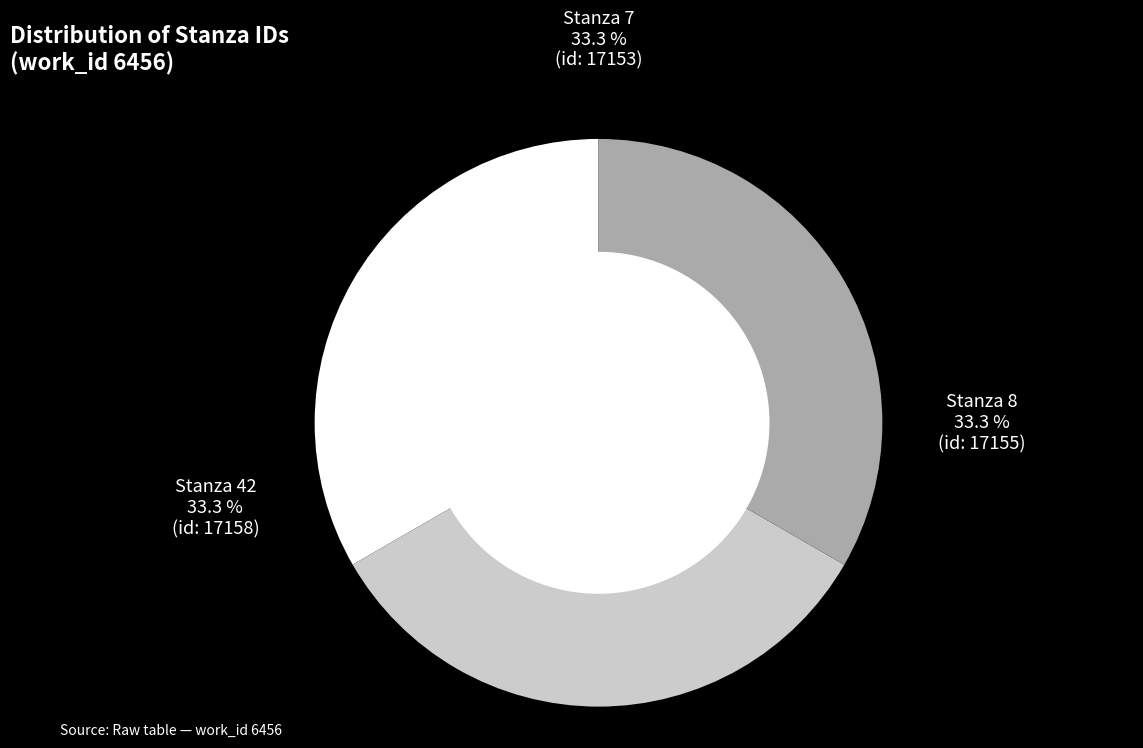

Does any single category account for the majority?

No